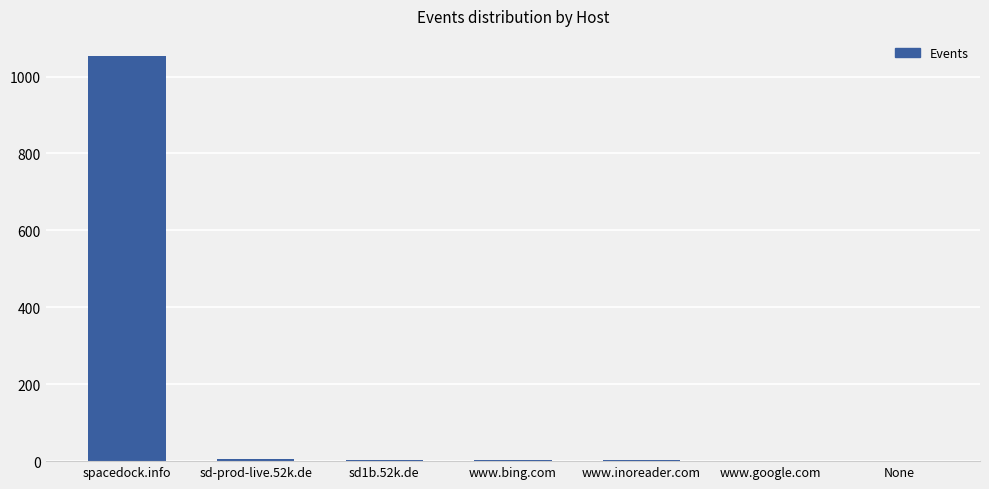

At which category does the chart reach its peak across all series?

spacedock.info